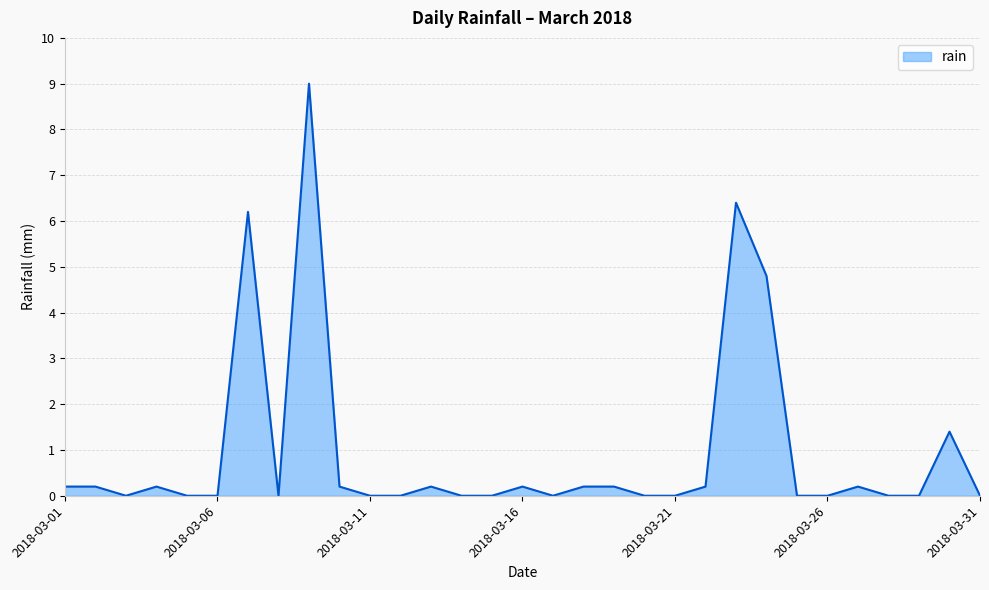

Reading right to left, transcribe all the data shown in this chart.

0.0	1.4	0.0	0.0	0.2	0.0	0.0	4.8	6.4	0.2	0.0	0.0	0.2	0.2	0.0	0.2	0.0	0.0	0.2	0.0	0.0	0.2	9.0	0.0	6.2	0.0	0.0	0.2	0.0	0.2	0.2